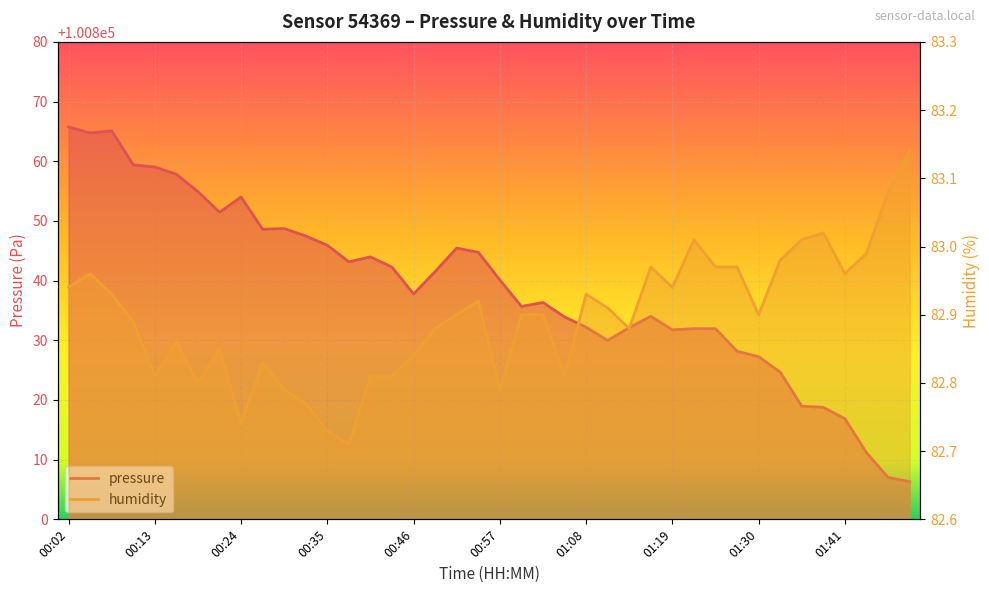

Where is humidity nearest to the value 82?

00:38